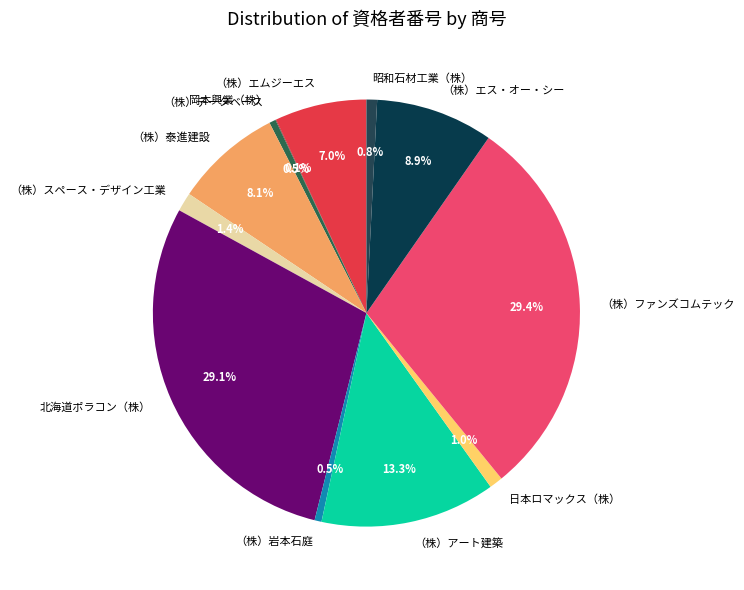

What percentage do 昭和石材工業（株） and 日本ロマックス（株） together represent?

1.8%